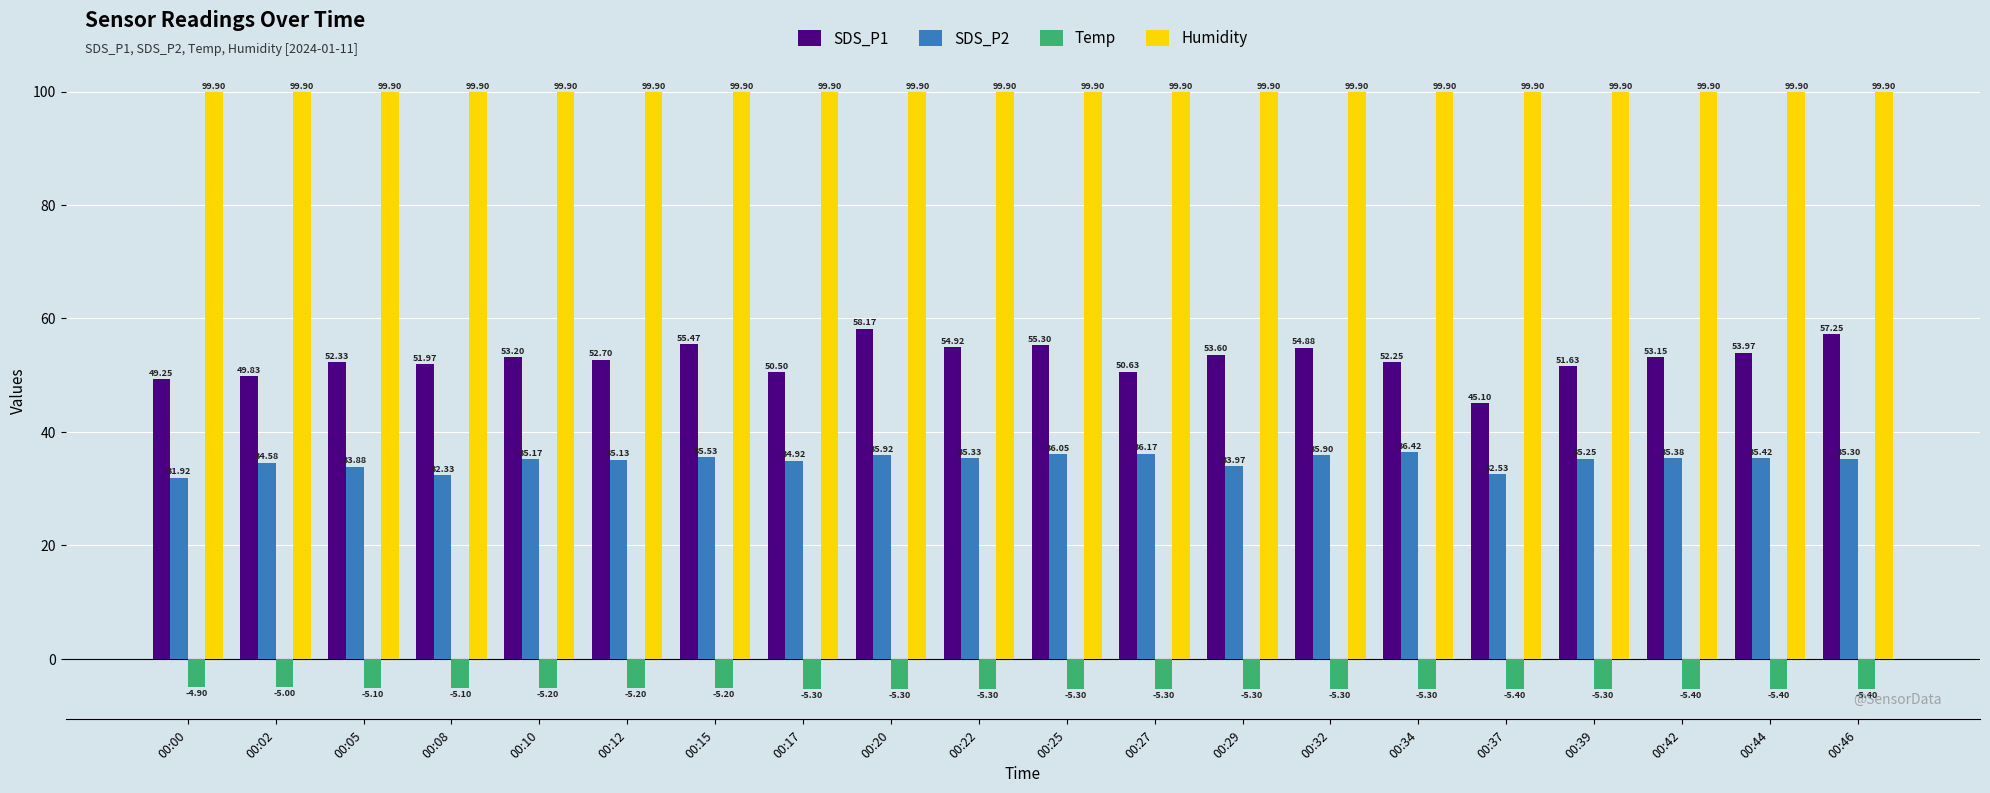

Between 00:17 and 00:25, which series saw the biggest shift?

SDS_P1